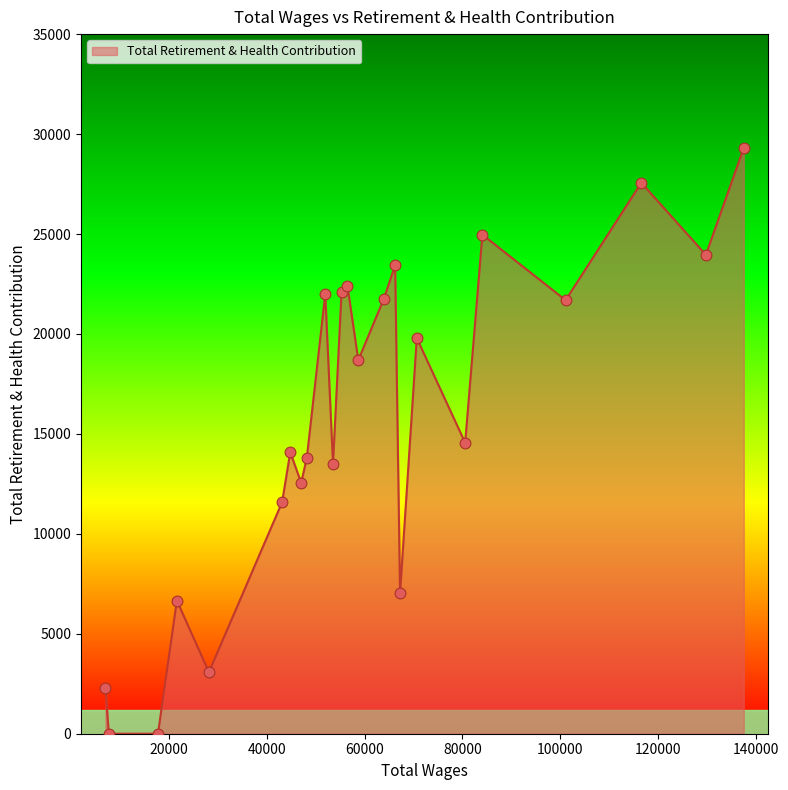

What is the difference between the maximum and minimum values?

29300